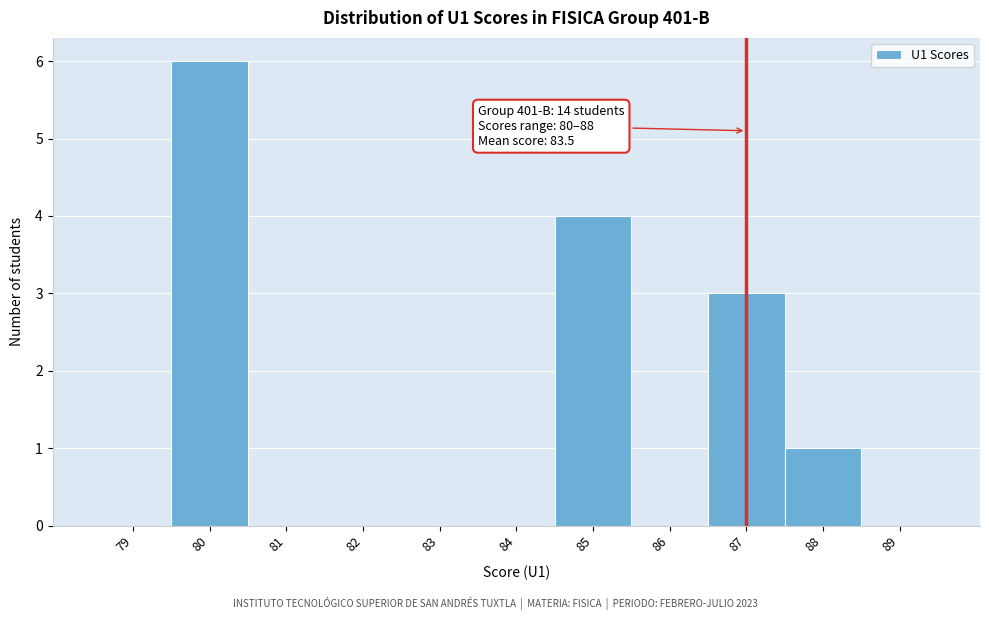

Which range on the x-axis has the tallest bar?

79.5 to 80.5